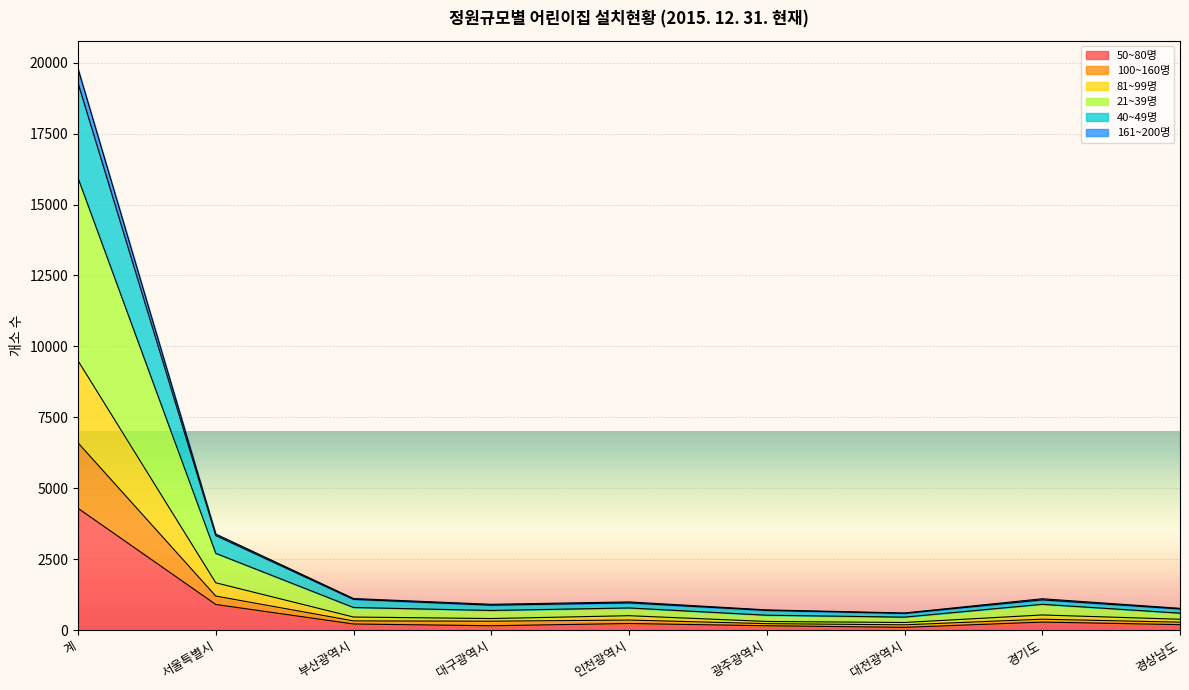

What is the label of the 9th point from the left?

경상남도